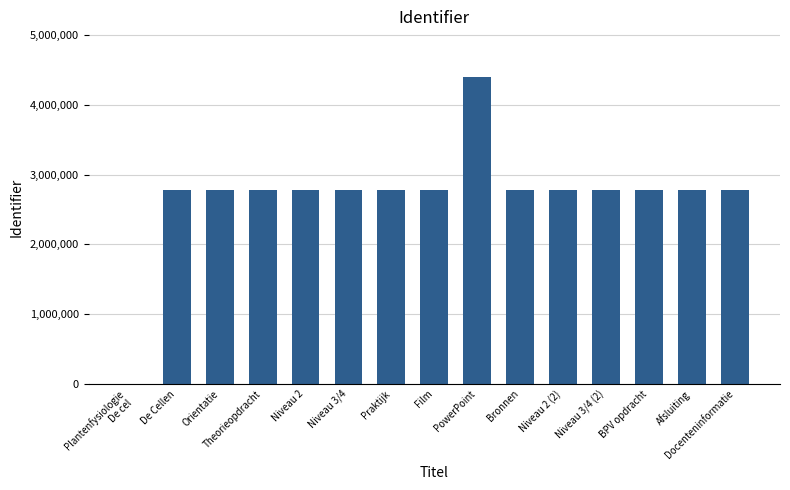

What is the ratio of the value at Niveau 2 (2) to the value at Docenteninformatie?

1.0